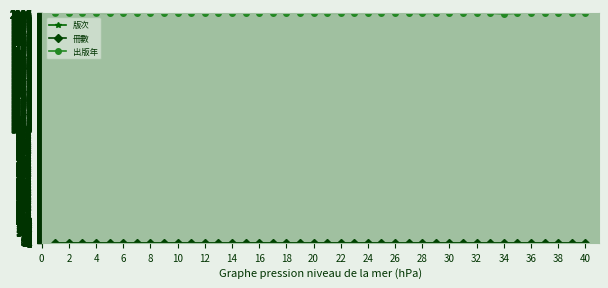

At how many categories does at least one series exceed 1345?

40